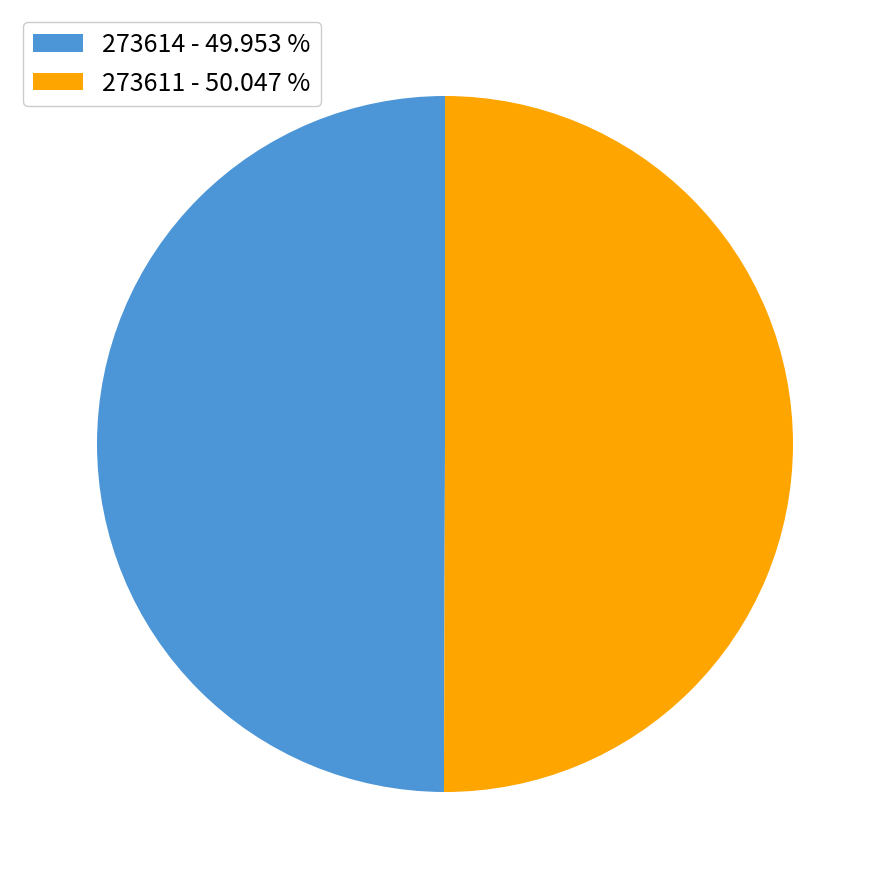

Do 273611 - 50.047 % and 273614 - 49.953 % together represent more than half of the pie?

Yes